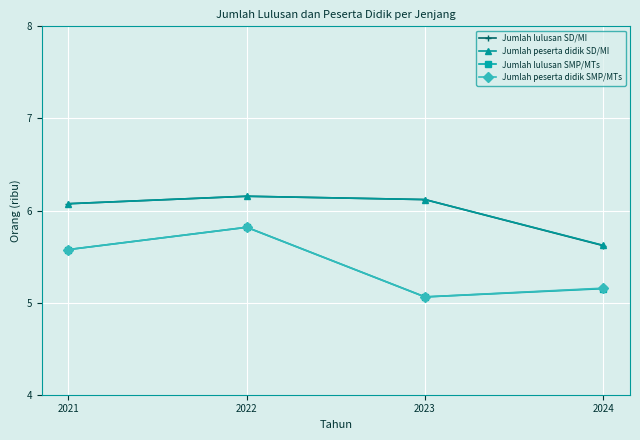

What are all the series names shown in the legend?

Jumlah lulusan SD/MI, Jumlah peserta didik SD/MI, Jumlah lulusan SMP/MTs, Jumlah peserta didik SMP/MTs